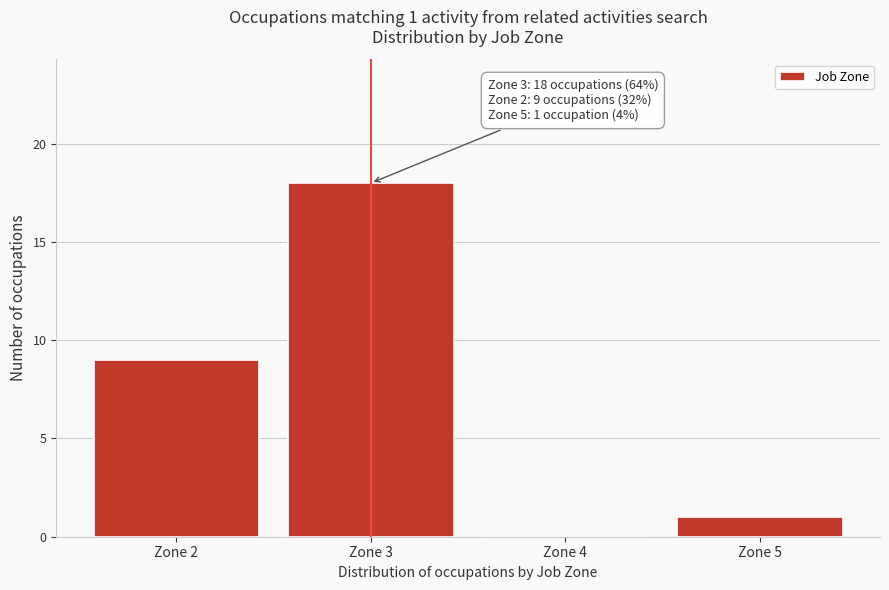

Reading right to left, what are all the values shown in this chart?

Zone 5=1	Zone 4=0	Zone 3=18	Zone 2=9